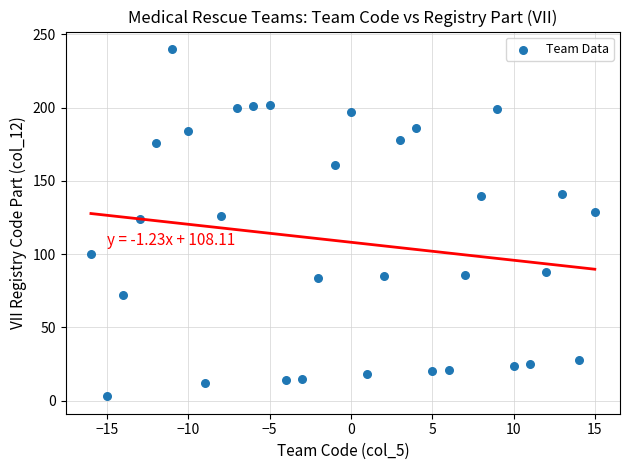

What is the range of X values (max minus min)?

31